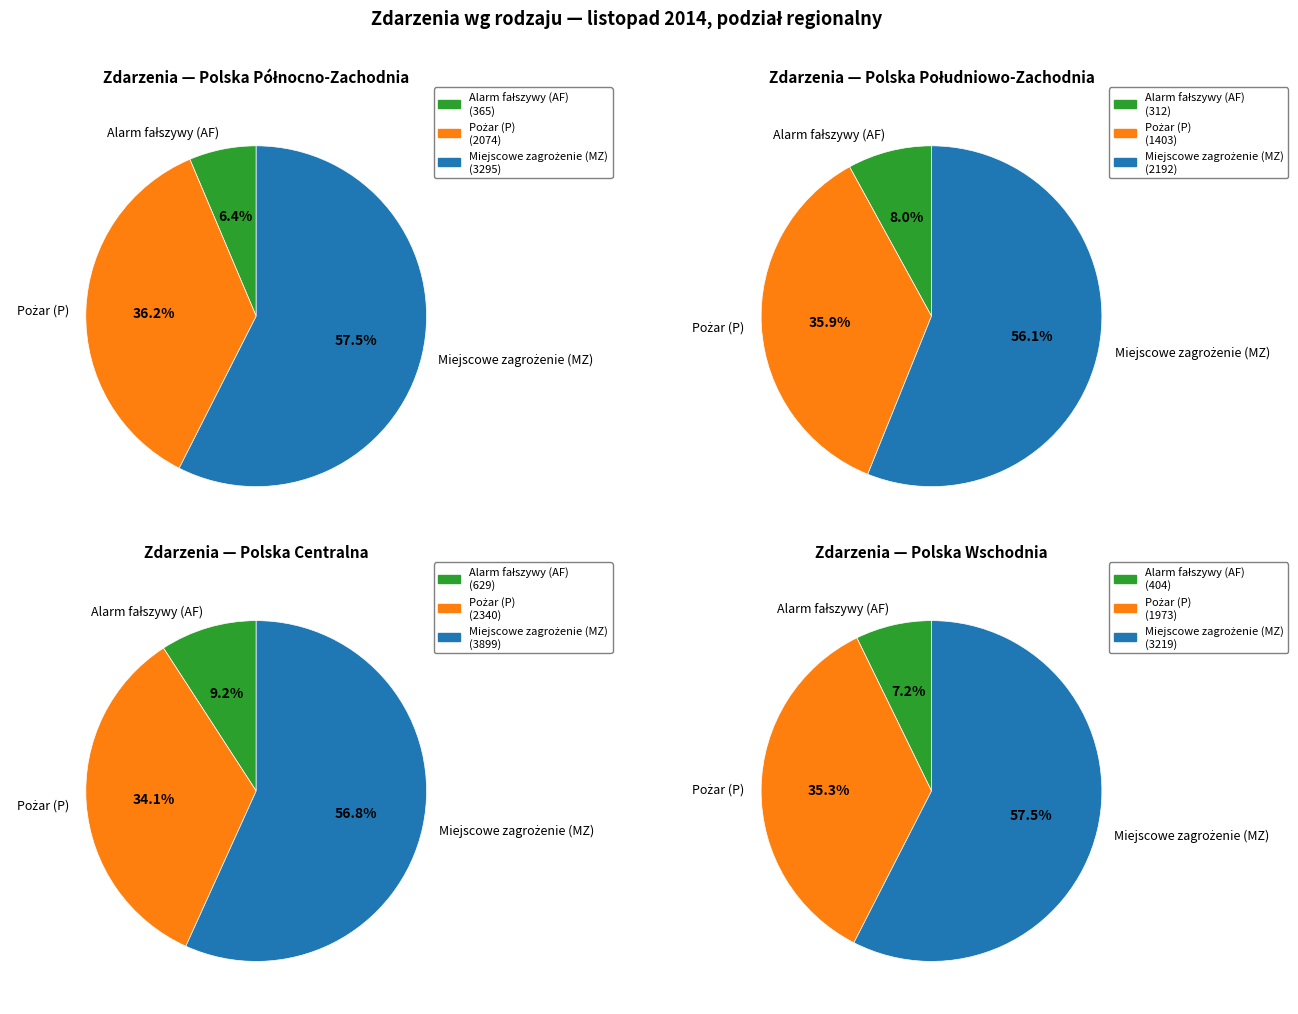

Which series has the widest spread of values?

Miejscowe zagrożenie (MZ)